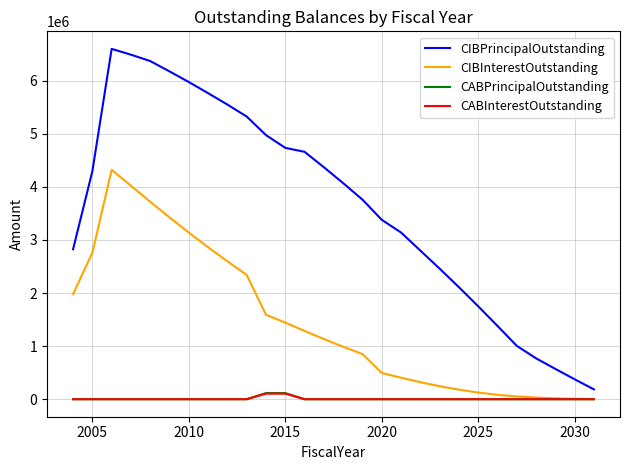

How many categories are shown in the chart?

28